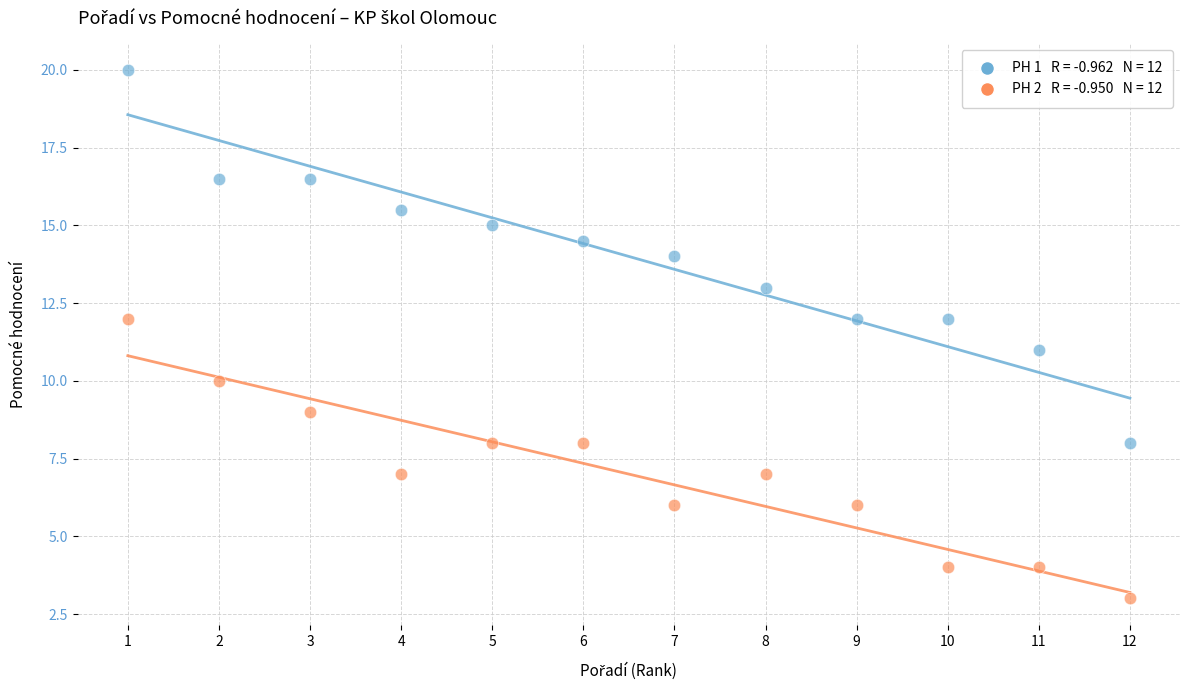

Across all data points, what is the range of X values (max minus min)?

11.0